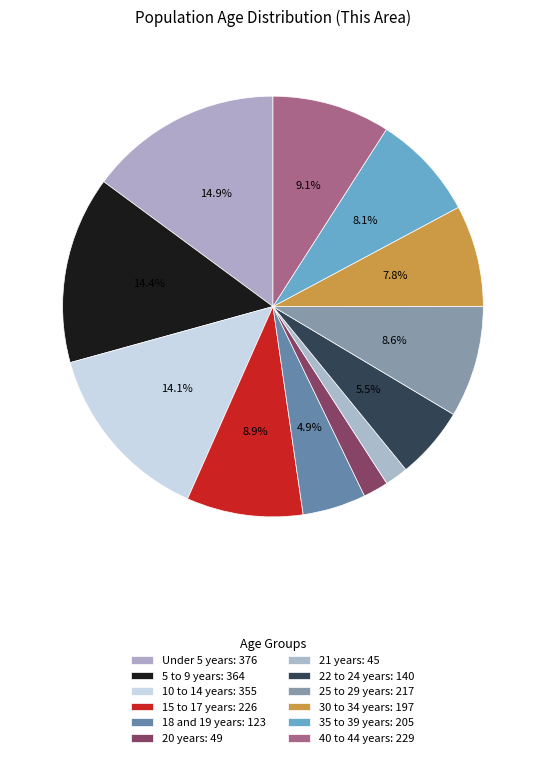

Is there any slice that represents more than half of the pie?

No